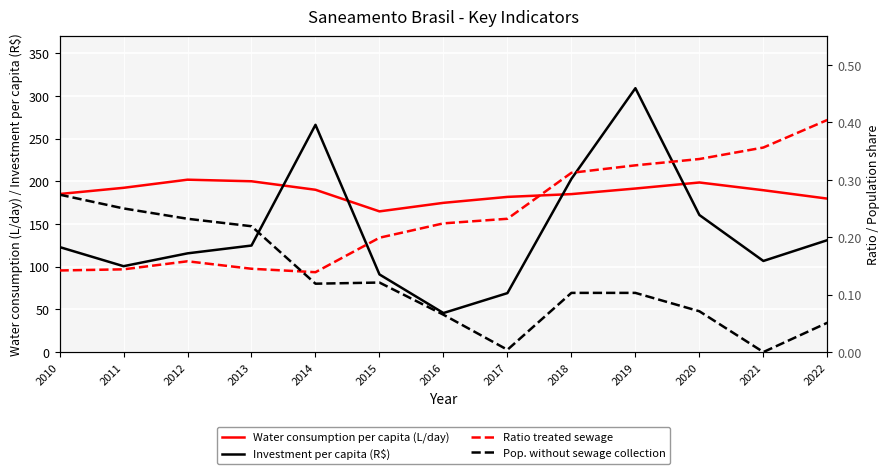

How many data points in Investment per capita (R$) are above 122?

7